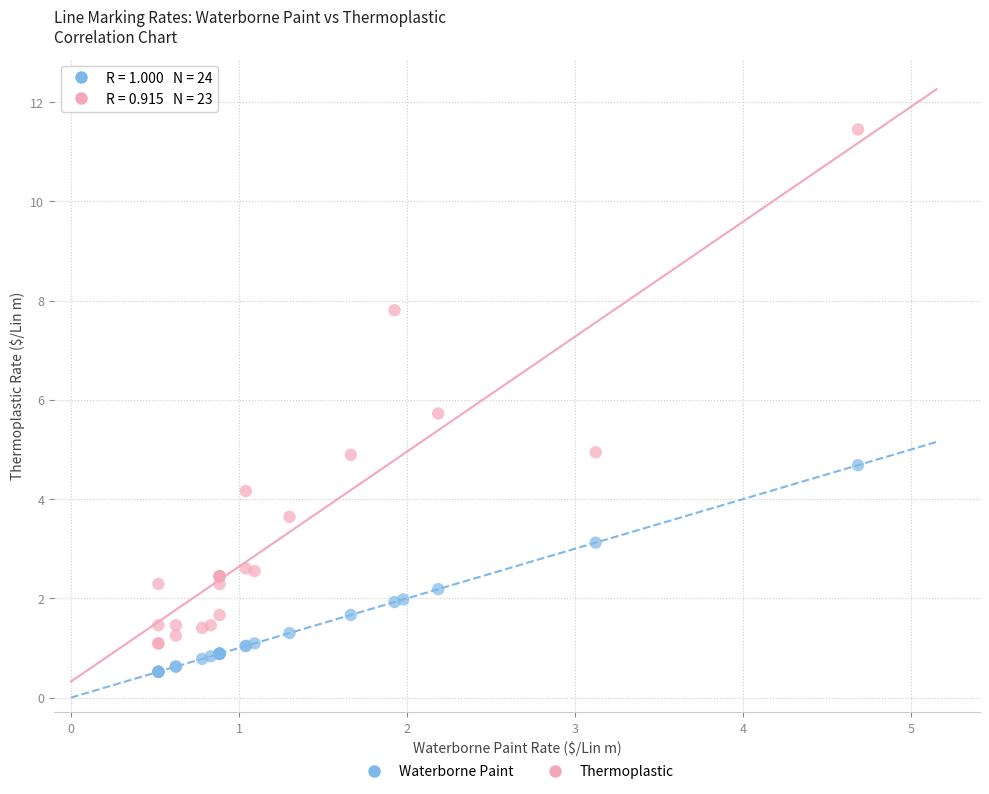

Which series reaches the maximum Y coordinate?

Thermoplastic